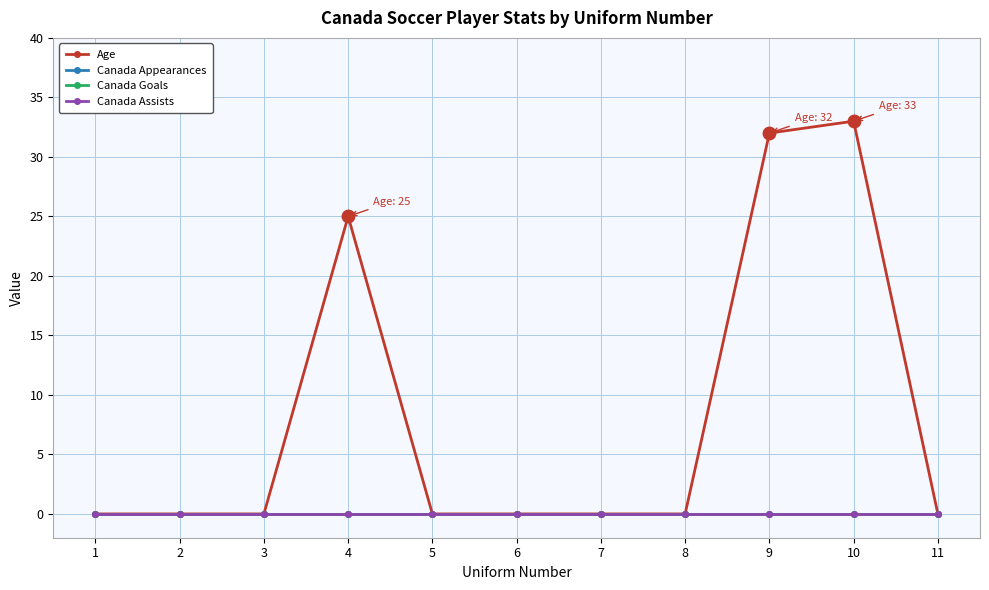

At which label is Canada Appearances closest to 0?

1